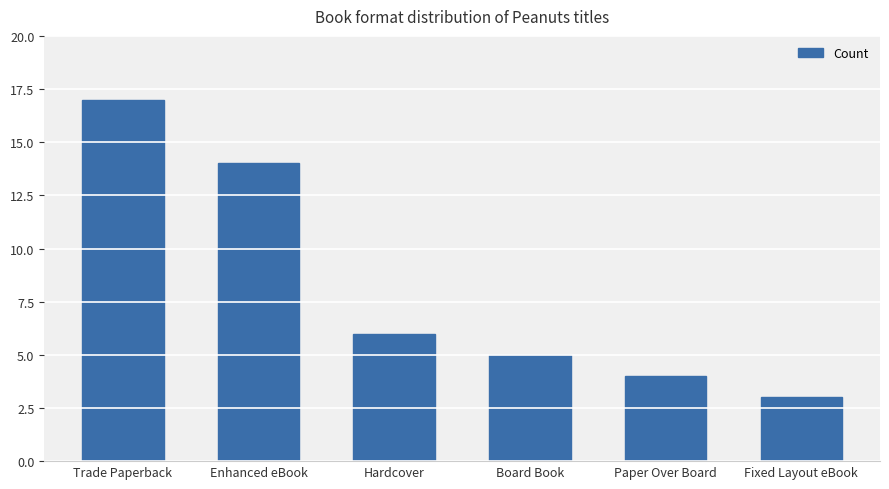

What is the average value?

8